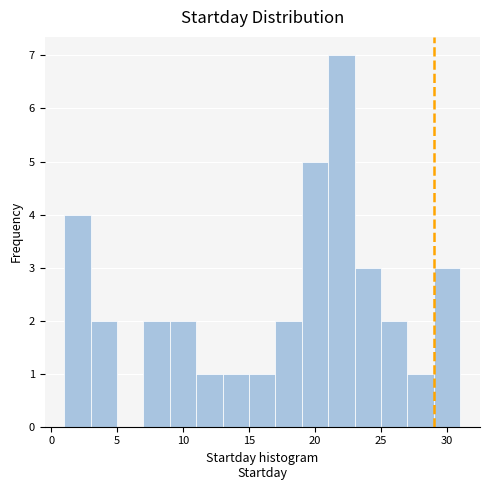

Reading left to right, list every bar in this chart as the range it spans on the x-axis followed by its height. The values are not printed on the chart, so give them approximately, as read against the axis.

1 to 3: 4
3 to 5: 2
5 to 7: 0
7 to 9: 2
9 to 11: 2
11 to 13: 1
13 to 15: 1
15 to 17: 1
17 to 19: 2
19 to 21: 5
21 to 23: 7
23 to 25: 3
25 to 27: 2
27 to 29: 1
29 to 31: 3